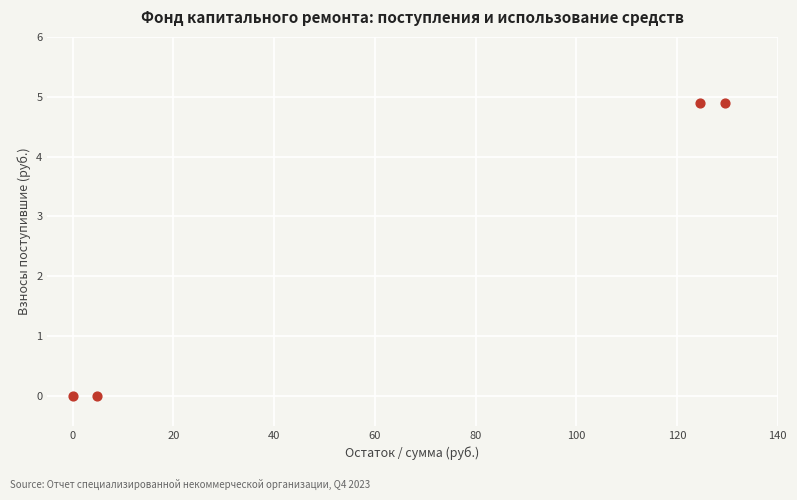

What is the range of X values (max minus min)?

129.5